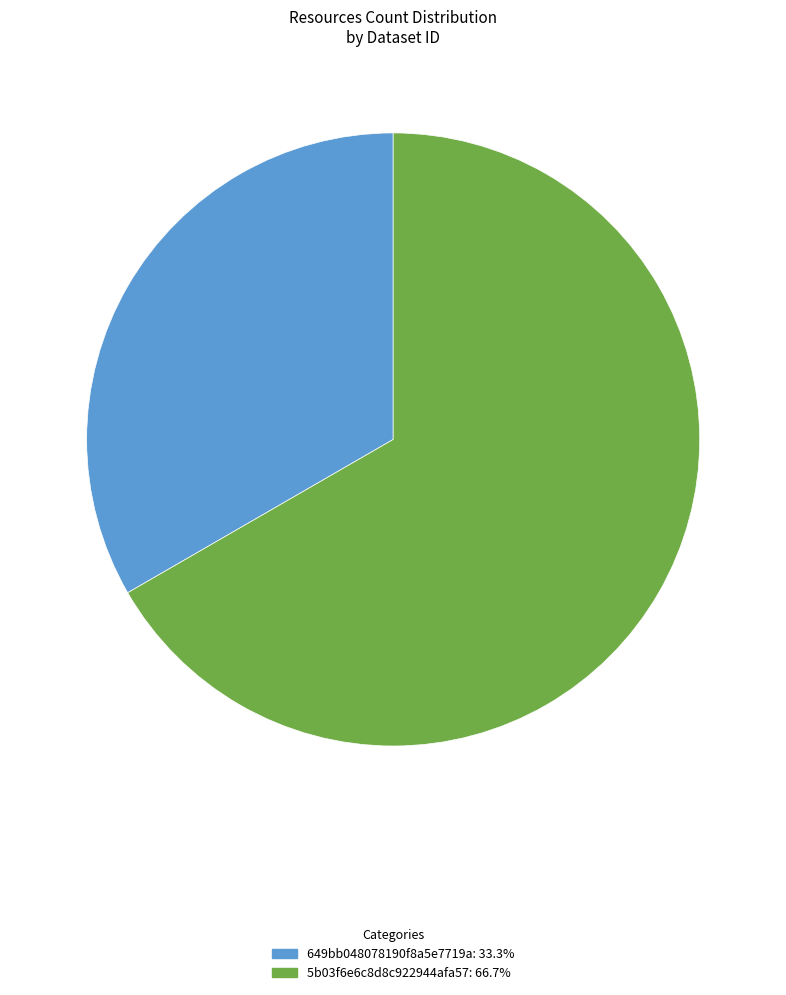

What is the smallest slice in the pie chart?

649bb048078190f8a5e7719a